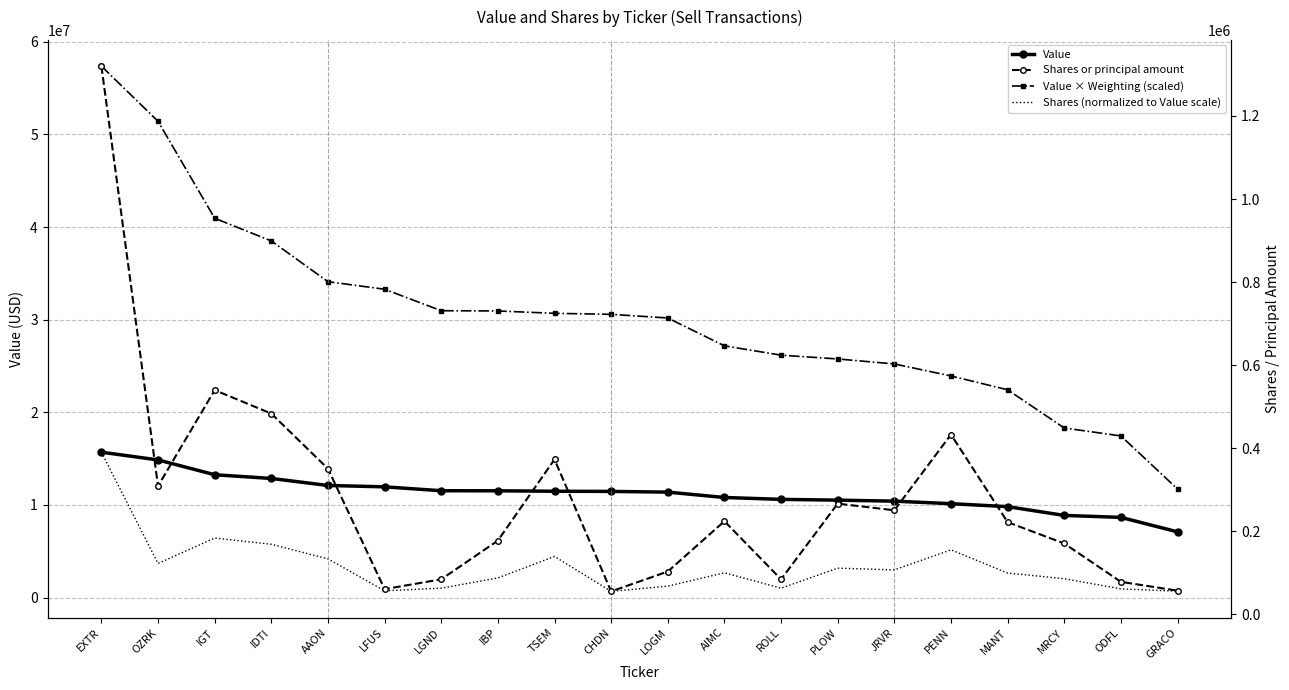

Reading left to right, transcribe all the data shown in this chart.

Value: EXTR=15694000.0	OZRK=14857000.0	IGT=13258000.0	IDTI=12856000.0	AAON=12098000.0	LFUS=11953000.0	LGND=11530000.0	IBP=11524000.0	TSEM=11476000.0	CHDN=11457000.0	LOGM=11381000.0	AIMC=10801000.0	ROLL=10599000.0	PLOW=10514000.0	JRVR=10405000.0	PENN=10133000.0	MANT=9812000.0	MRCY=8865000.0	ODFL=8655000.0	GRACO=7091000.0
Value × Weighting (scaled): EXTR=57377264.0	OZRK=51420077.0	IGT=40953962.0	IDTI=38503720.0	AAON=34104262.0	LFUS=33289105.0	LGND=30969580.0	IBP=30941940.0	TSEM=30686824.0	CHDN=30578733.0	LOGM=30182412.0	AIMC=27175316.0	ROLL=26168931.0	PLOW=25759300.0	JRVR=25221720.0	PENN=23924013.0	MANT=22430232.0	MRCY=18306225.0	ODFL=17448480.0	GRACO=11714332.0
Shares (normalized to Value scale): EXTR=15694000.0	OZRK=3676223.7	IGT=6420913.2	IDTI=5750872.4	AAON=4172506.2	LFUS=725518.8	LGND=1006868.4	IBP=2114444.0	TSEM=4437293.3	CHDN=660624.0	LOGM=1229601.1	AIMC=2669807.1	ROLL=1006987.3	PLOW=3172795.5	JRVR=2982462.7	PENN=5150660.7	MANT=2642389.1	MRCY=2031726.2	ODFL=934542.5	GRACO=681585.8
Shares or principal amount: EXTR=1319949.0	OZRK=309190.0	IGT=540033.0	IDTI=483679.0	AAON=350930.0	LFUS=61020.0	LGND=84683.0	IBP=177836.0	TSEM=373200.0	CHDN=55562.0	LOGM=103416.0	AIMC=224545.0	ROLL=84693.0	PLOW=266849.0	JRVR=250841.0	PENN=433198.0	MANT=222239.0	MRCY=170879.0	ODFL=78600.0	GRACO=57325.0